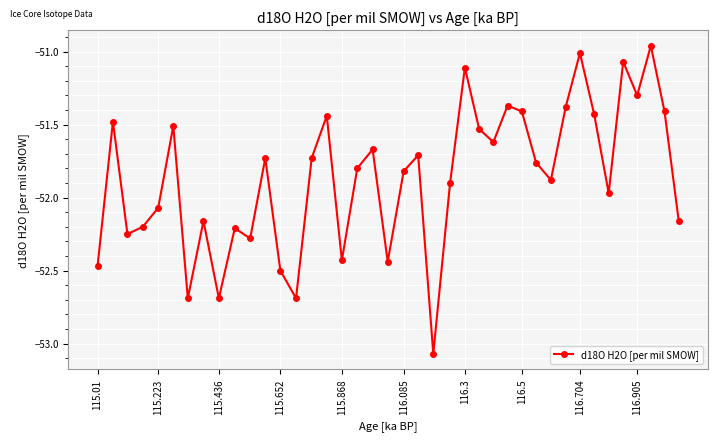

True or false: the data has more than 0 interior local peaks.

True